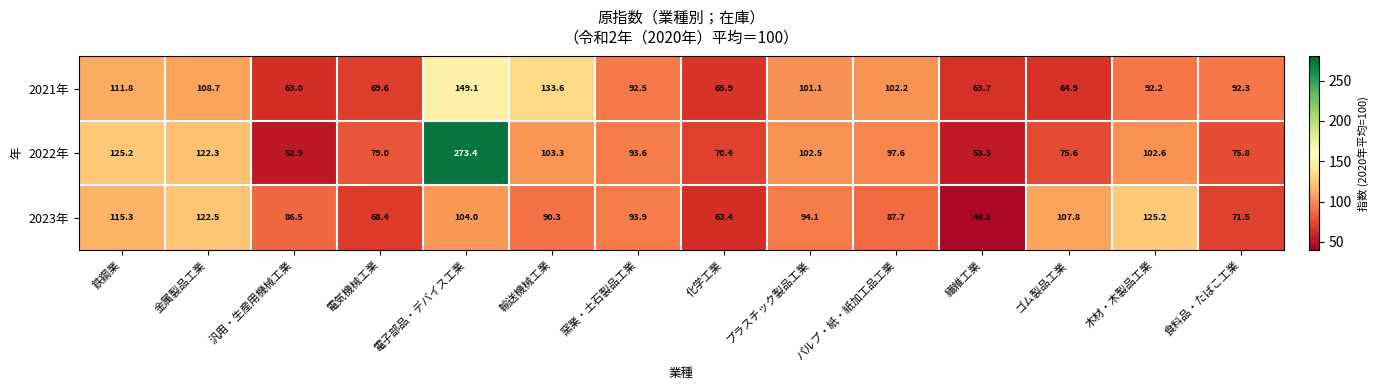

At which category does the chart reach its peak across all series?

電子部品・デバイス工業